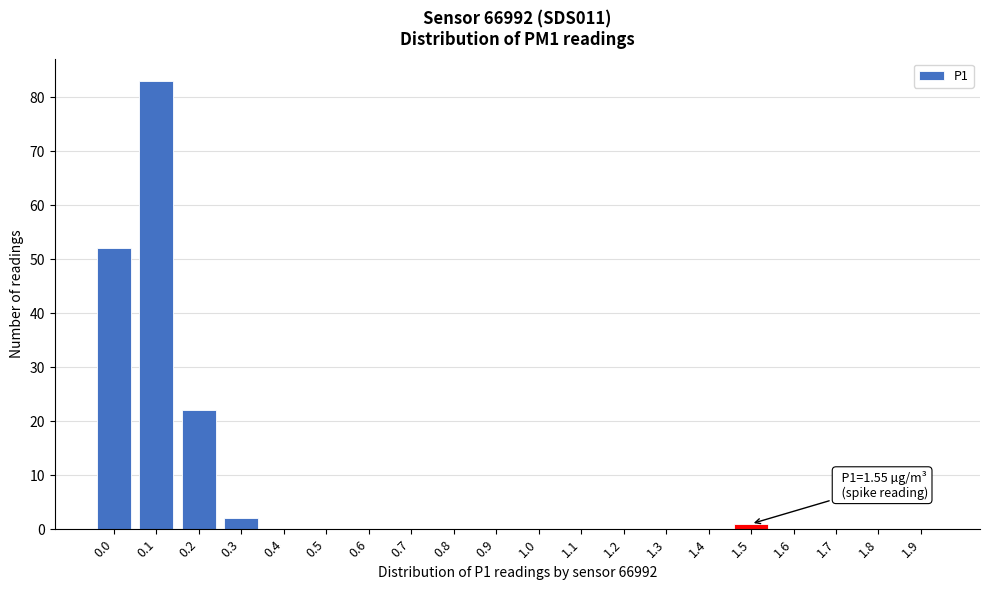

Reading left to right, what are all the values shown in this chart?

0.0=52	0.1=83	0.2=22	0.3=2	0.4=0	0.5=0	0.6=0	0.7=0	0.8=0	0.9=0	1.0=0	1.1=0	1.2=0	1.3=0	1.4=0	1.5=1	1.6=0	1.7=0	1.8=0	1.9=0